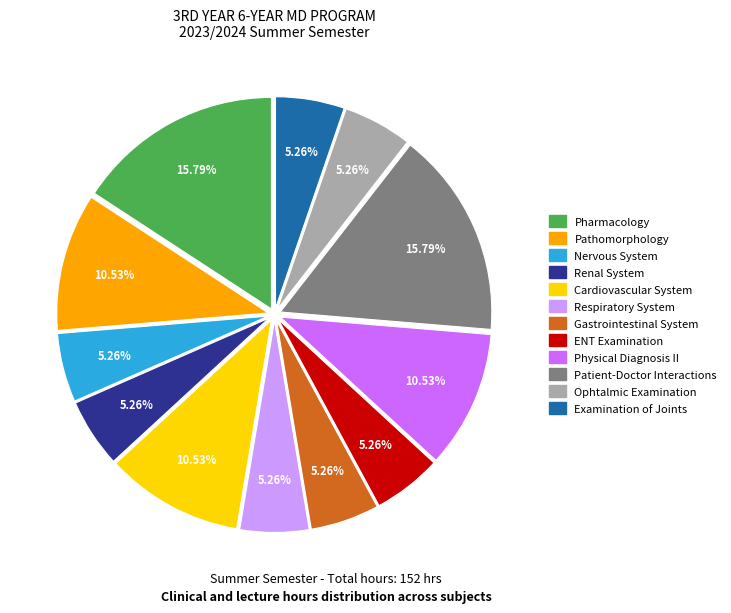

Is it true that Renal System is 5% of the pie?

True